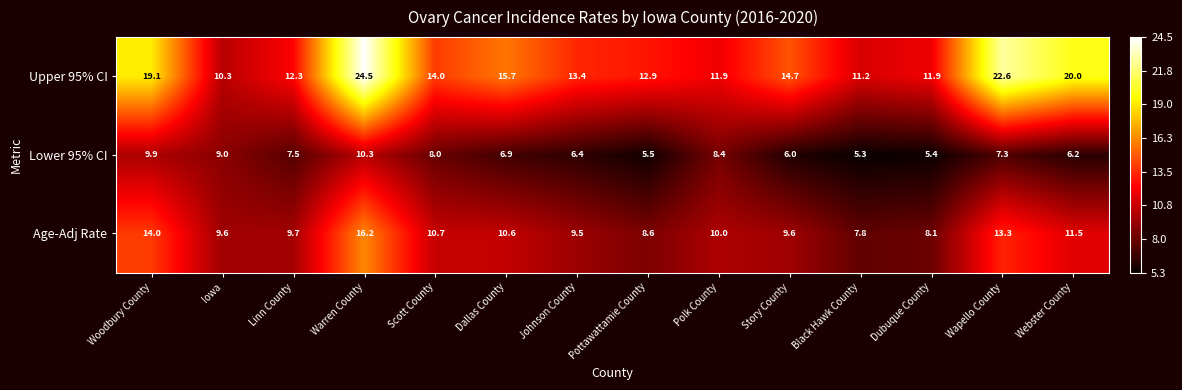

Which series has the largest total across all categories?

Upper 95% CI